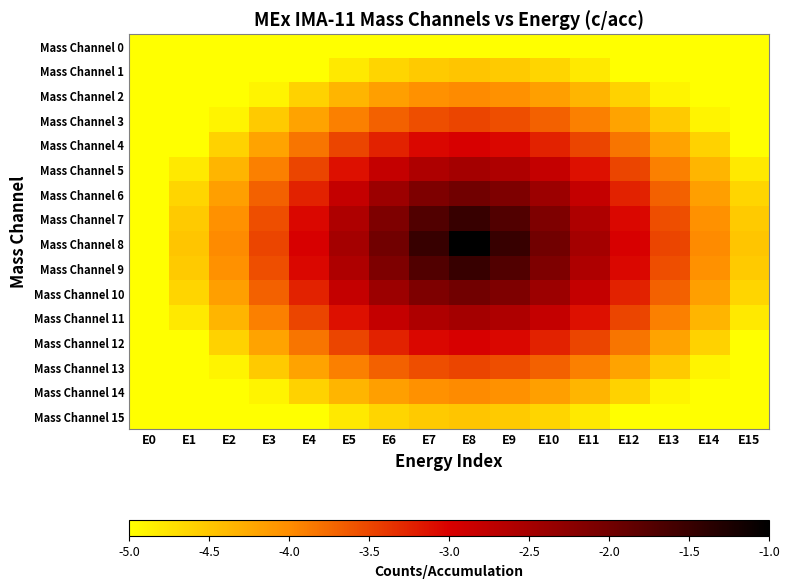

Which series has the largest range (max minus min)?

Mass Channel 8